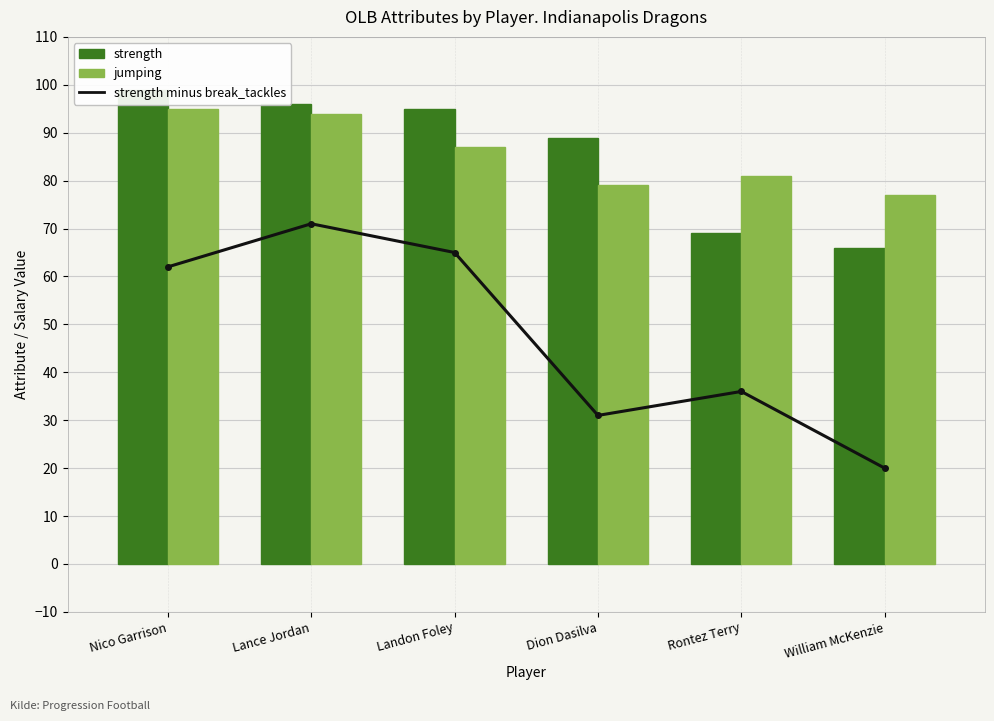

Between Landon Foley and Rontez Terry, which series saw the biggest shift?

strength minus break_tackles